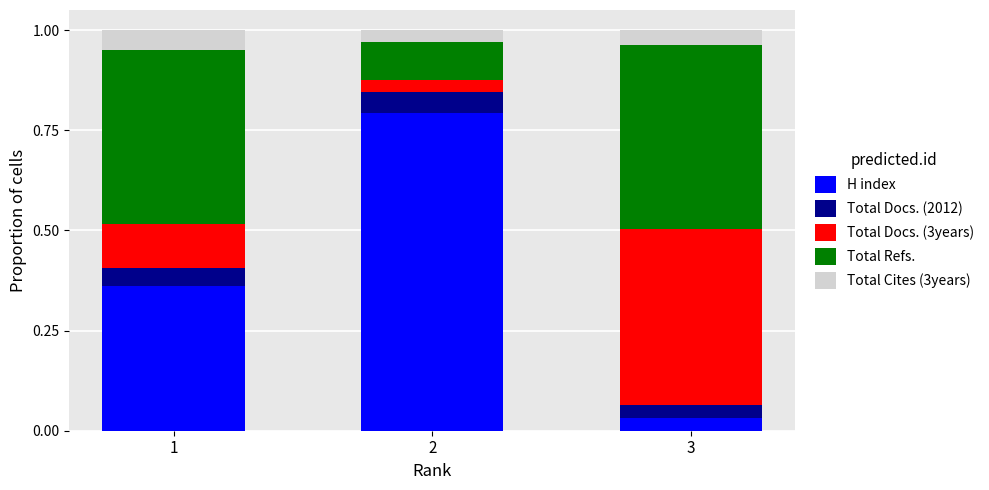

What is the total value across all series at 3?

1.0